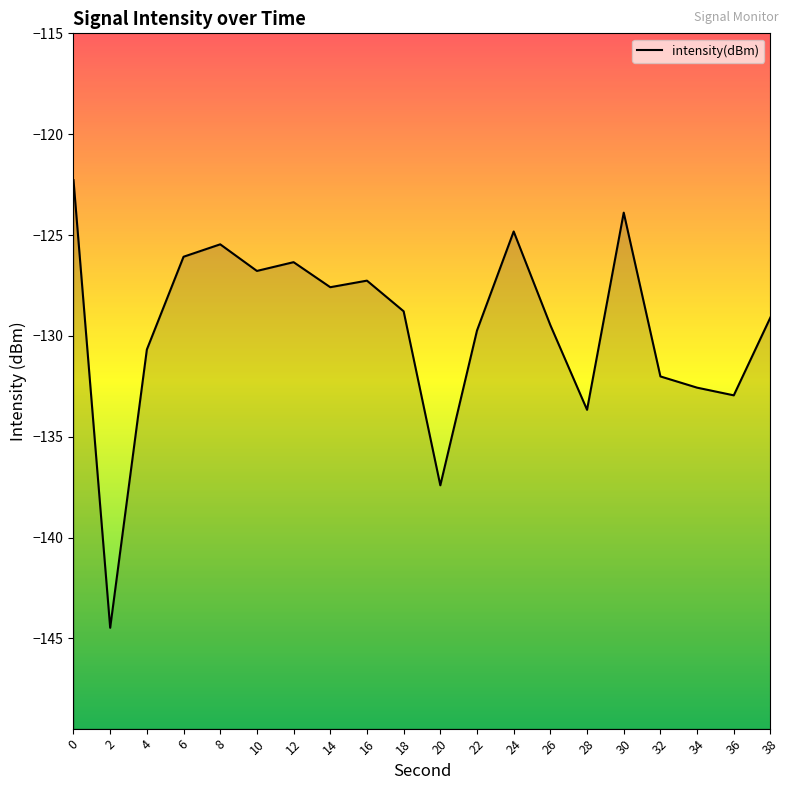

How many data points are above -128?

9